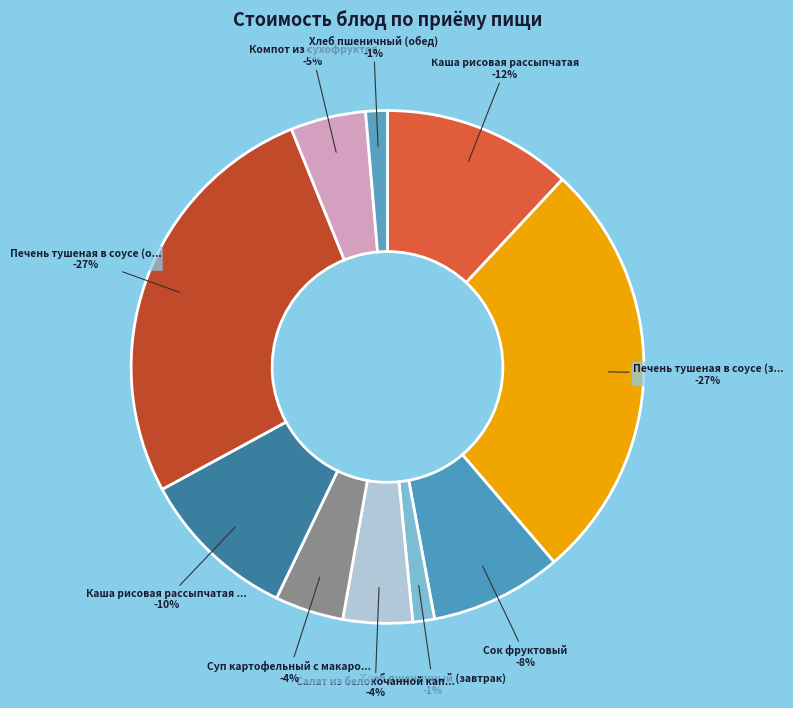

Is it true that Хлеб пшеничный (завтрак) is 9% of the pie?

False